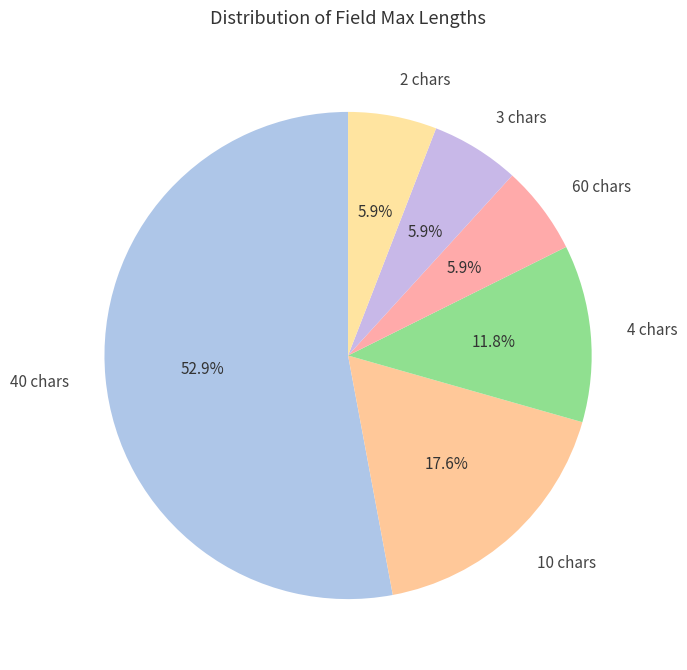

Which category has the biggest portion of the pie?

40 chars